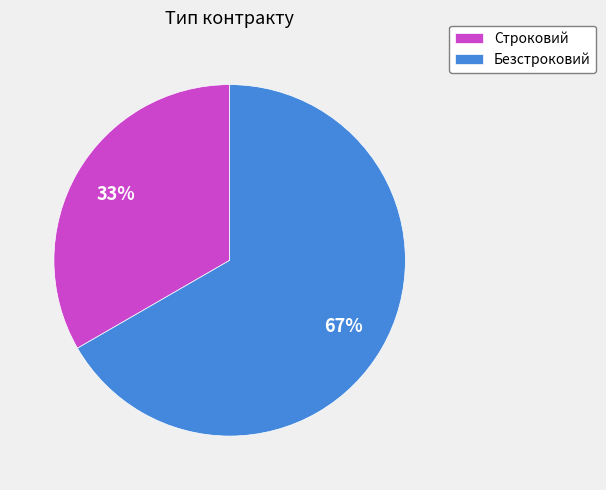

To the nearest percent, what is the combined percentage of Строковий and Безстроковий?

100%